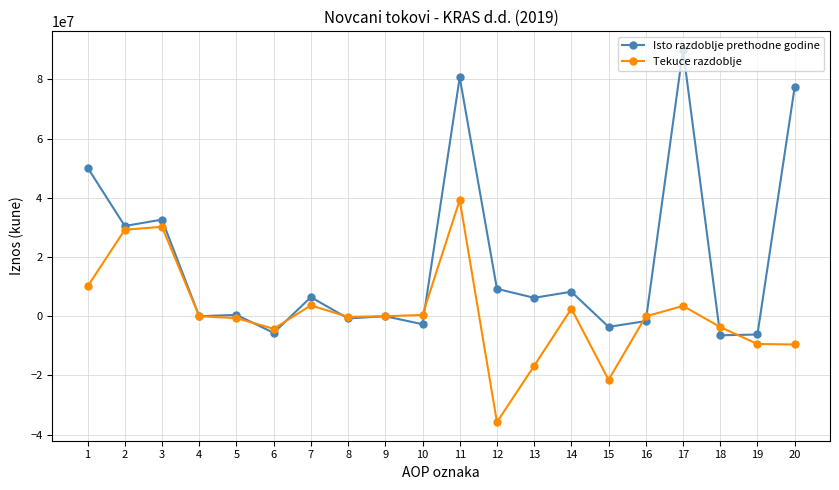

How many categories are shown in the chart?

20